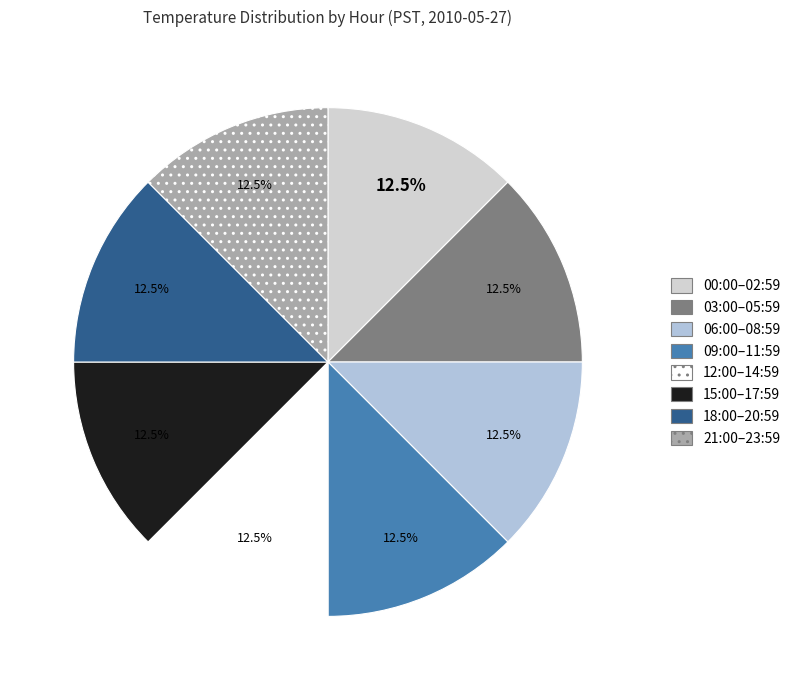

How many segments does this pie chart have?

8